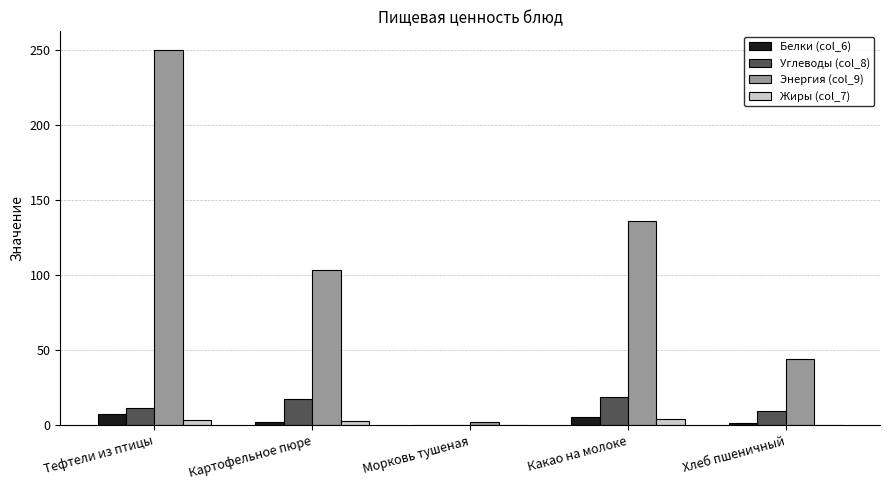

At which label does Жиры (col_7) first exceed 2?

Тефтели из птицы